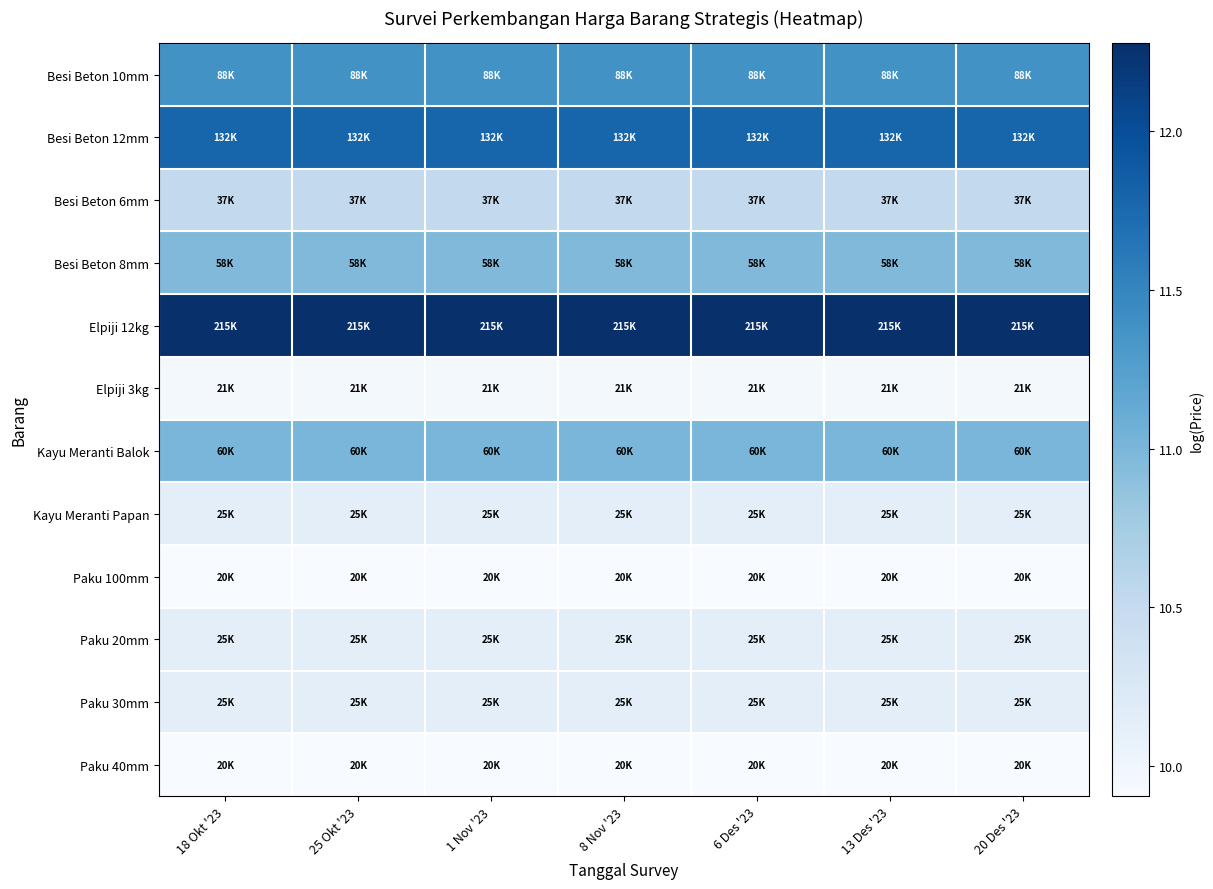

At which category does the chart reach its minimum across all series?

18 Okt '23